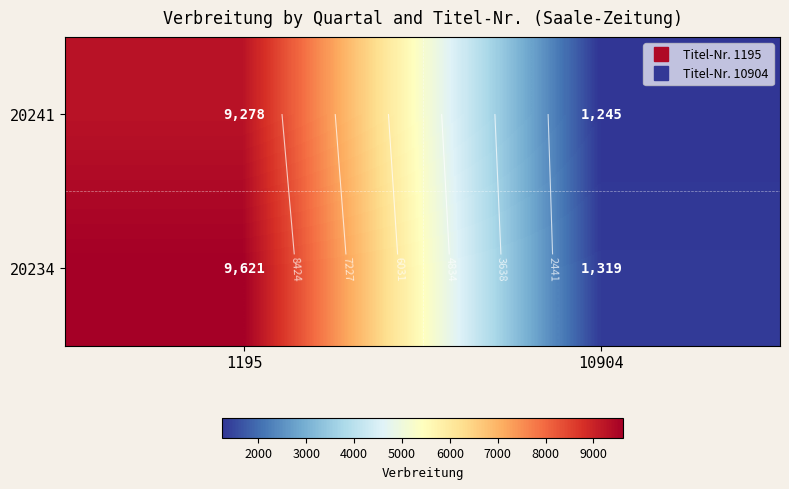

Which label corresponds to the smallest value in the chart?

10904